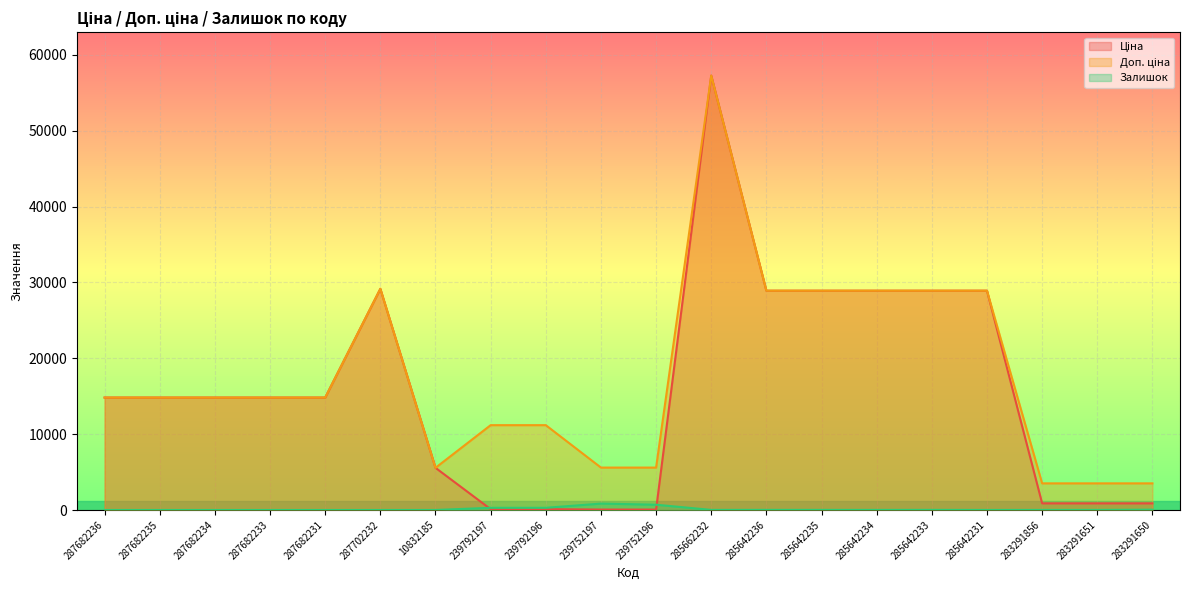

Where does the Доп. ціна series first go above 14817?

287682236